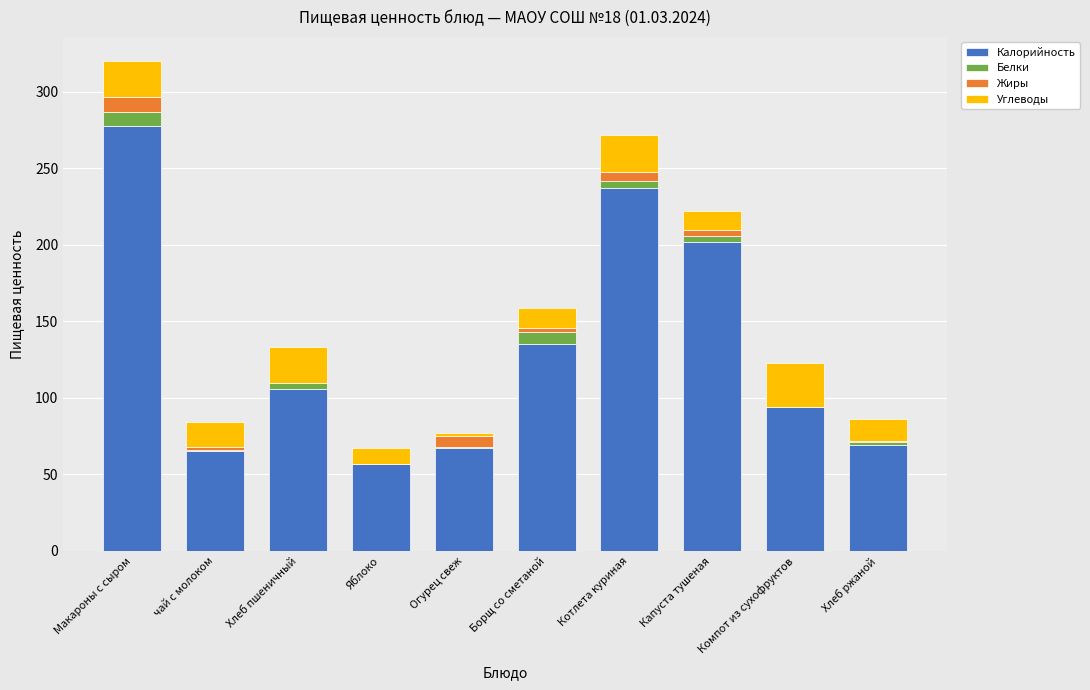

What is the sum of the Калорийность values at Компот из сухофруктов and Макароны с сыром?

372